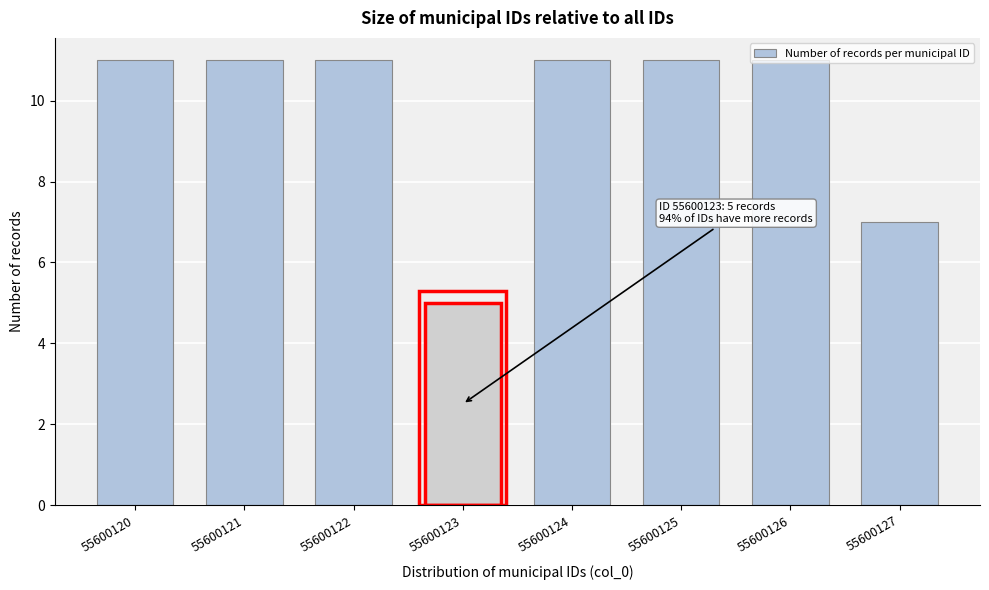

What is the value of the 1st bar from the left?

11